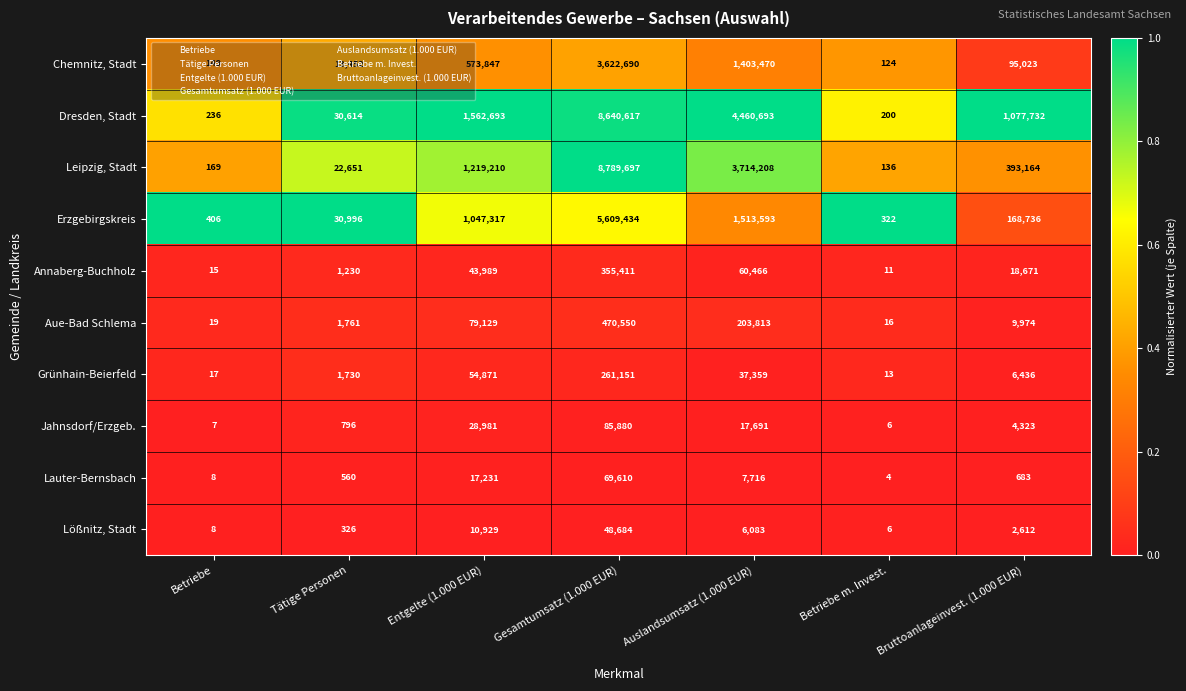

Count the number of categories in the chart.

7